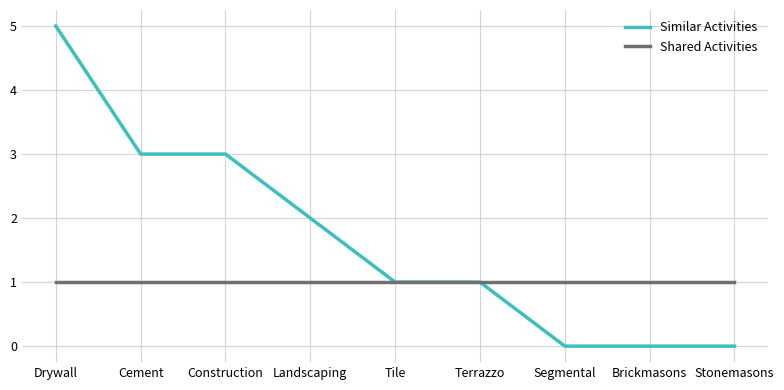

Which series has the widest spread of values?

Similar Activities